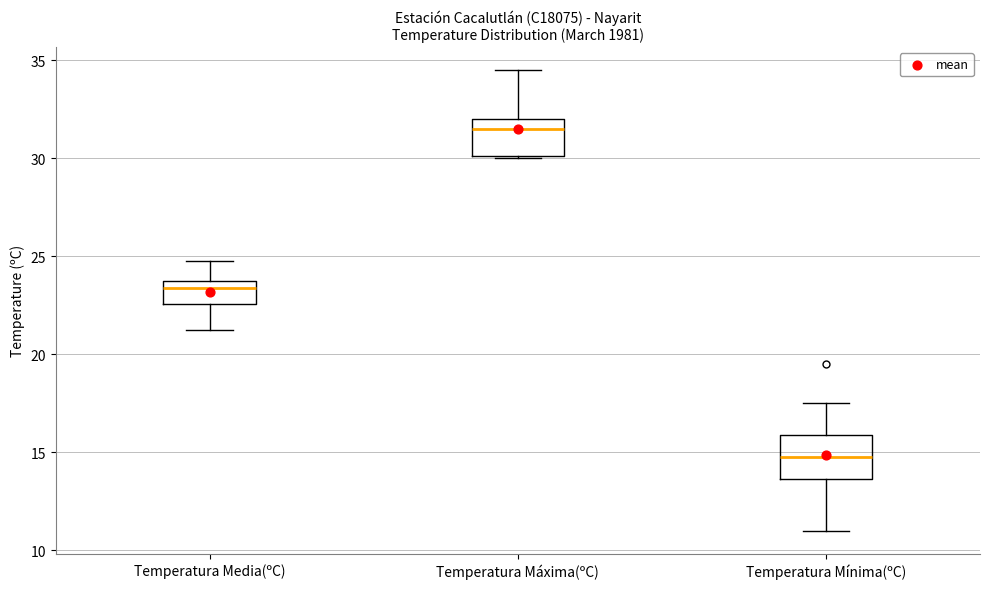

Reading left to right, transcribe this box plot: for each box, give where its median line is, the range the box spans, and where its two whiskers end, as read against the y-axis. The values are not printed on the chart, so give them approximately, as read against the axis.

Temperatura Media(ºC): median 23.5, box 22.5 to 24.0, whiskers 21.5 to 25.0
Temperatura Máxima(ºC): median 31.5, box 30.0 to 32.0, whiskers 30.0 to 34.5
Temperatura Mínima(ºC): median 15.0, box 13.5 to 16.0, whiskers 11.0 to 17.5